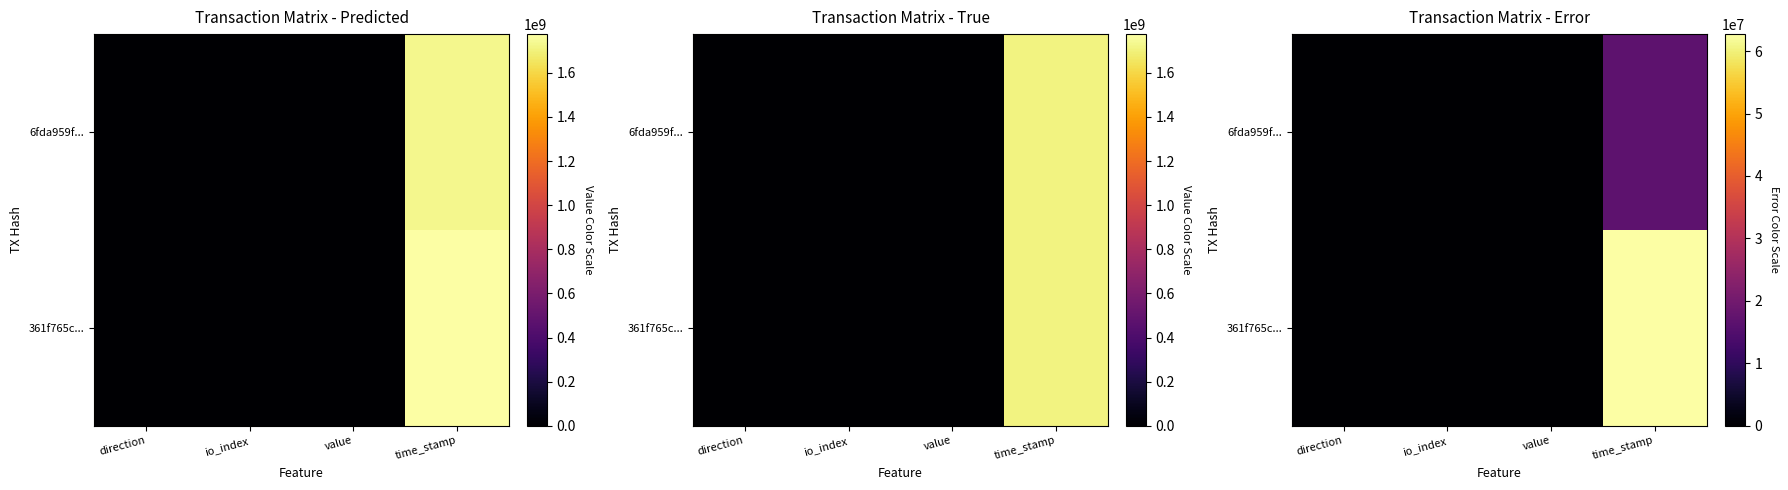

How many values in the 361f765c... series exceed 0?

3